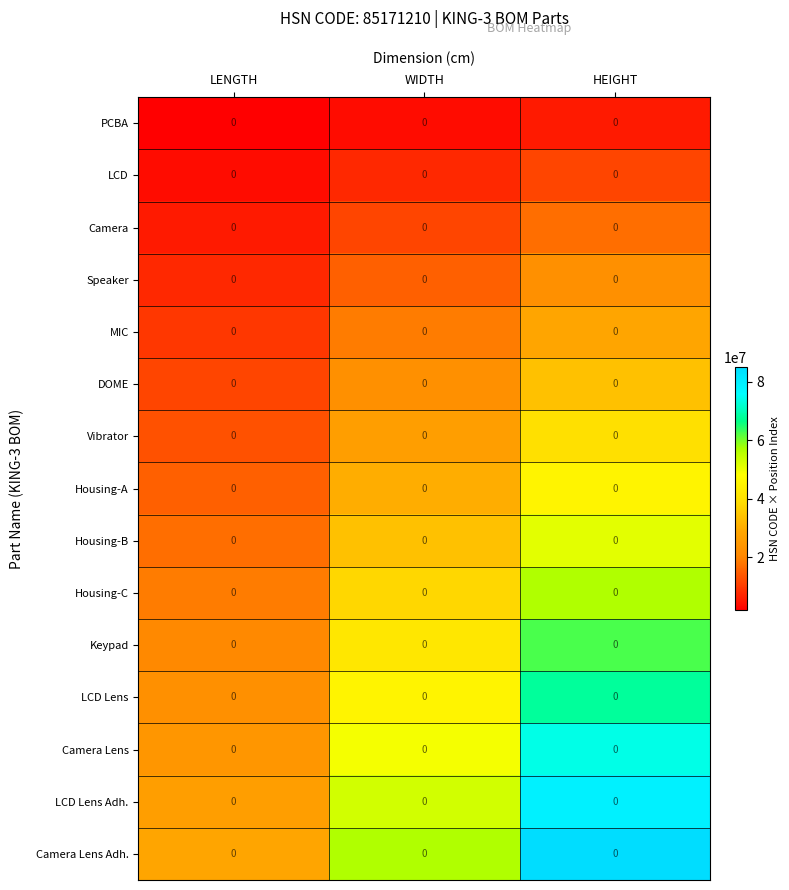

At which category is the sum across all series the highest?

HEIGHT